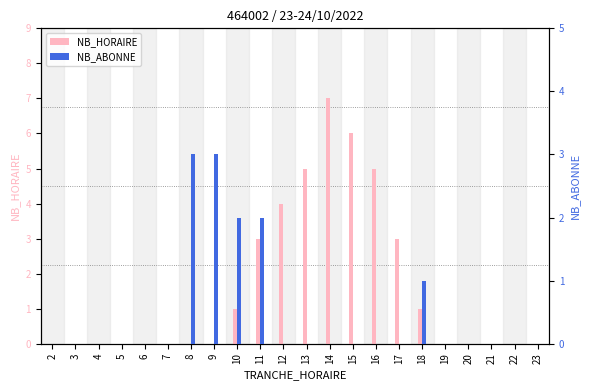

Which series has the widest spread of values?

NB_HORAIRE